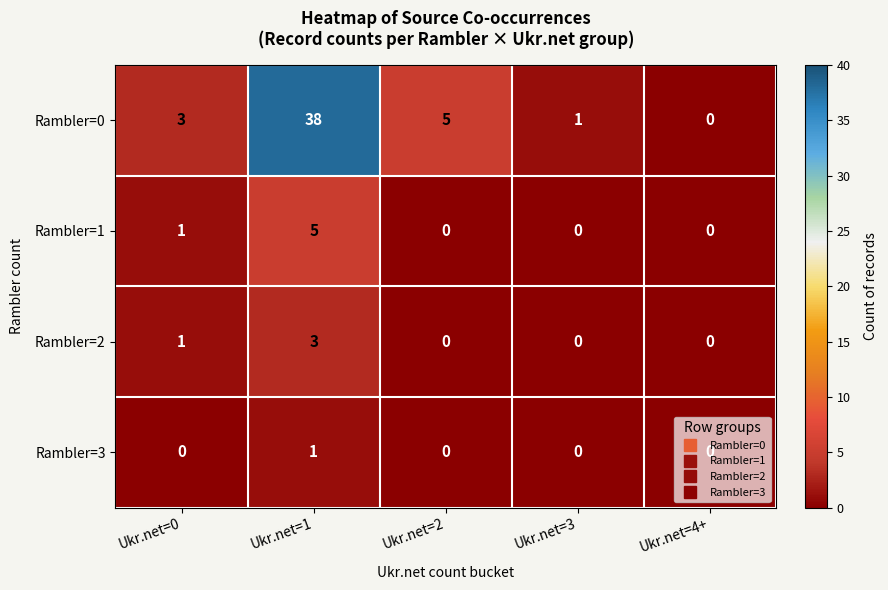

How many data points in Rambler=0 are less than 3?

2